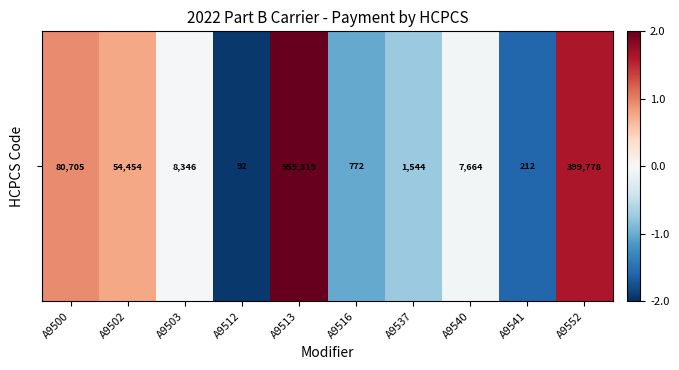

Count the number of values greater than 0.

4